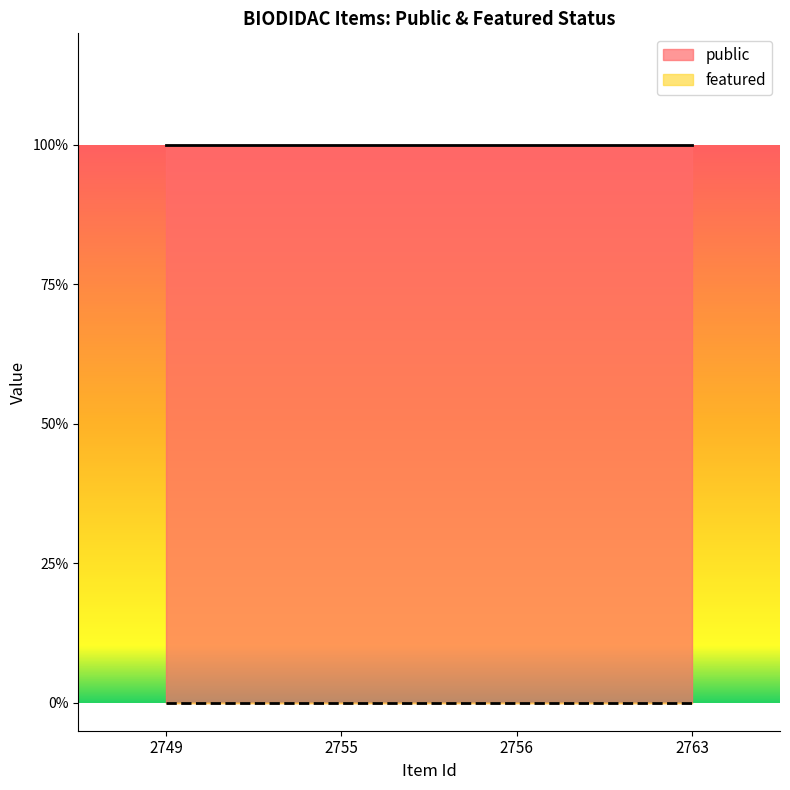

Which series has the largest total across all categories?

public